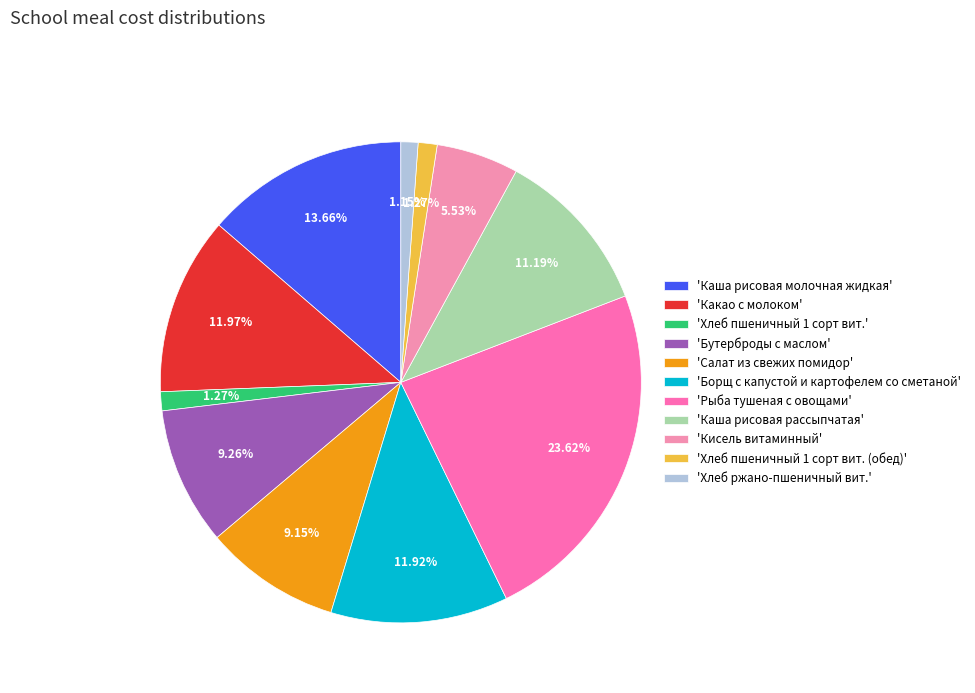

Does any single category account for the majority?

No